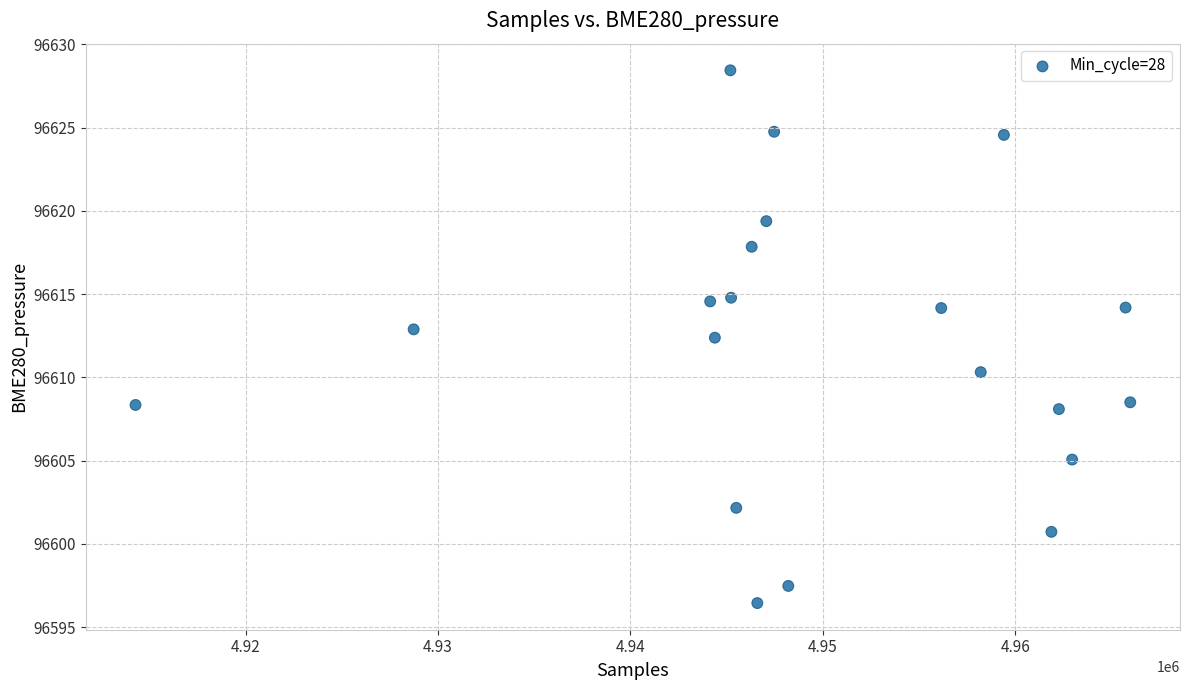

What Y value in the scatter plot is closest to 96612?

96612.4